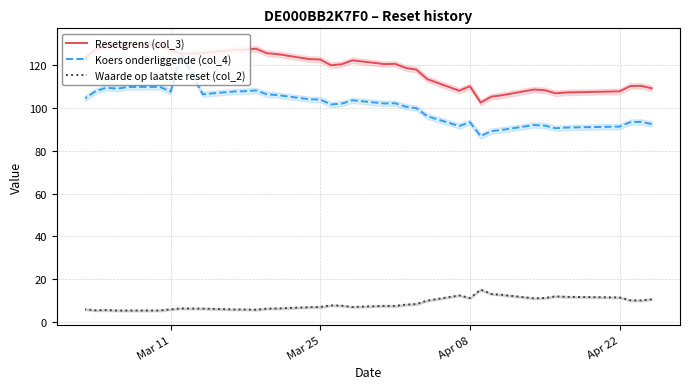

List the series in order of their peak value, lowest first.

Waarde op laatste reset (col_2), Koers onderliggende (col_4), Resetgrens (col_3)